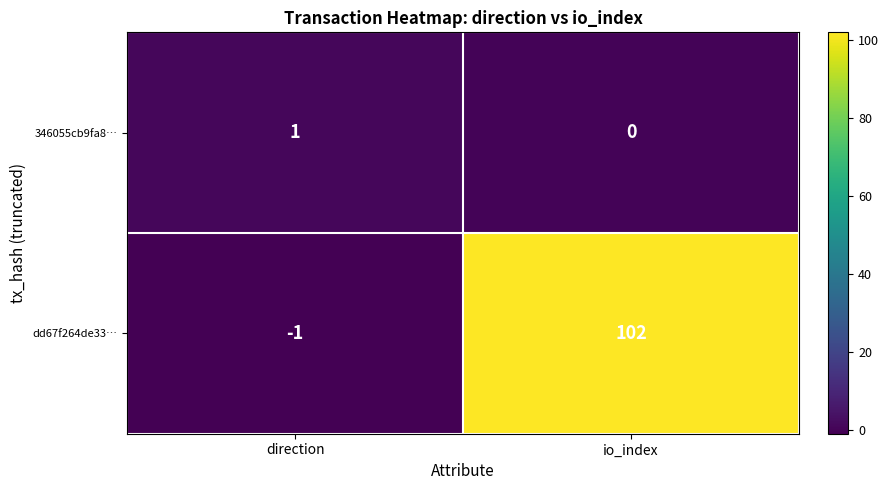

What is the sum of all dd67f264de33… values?

101